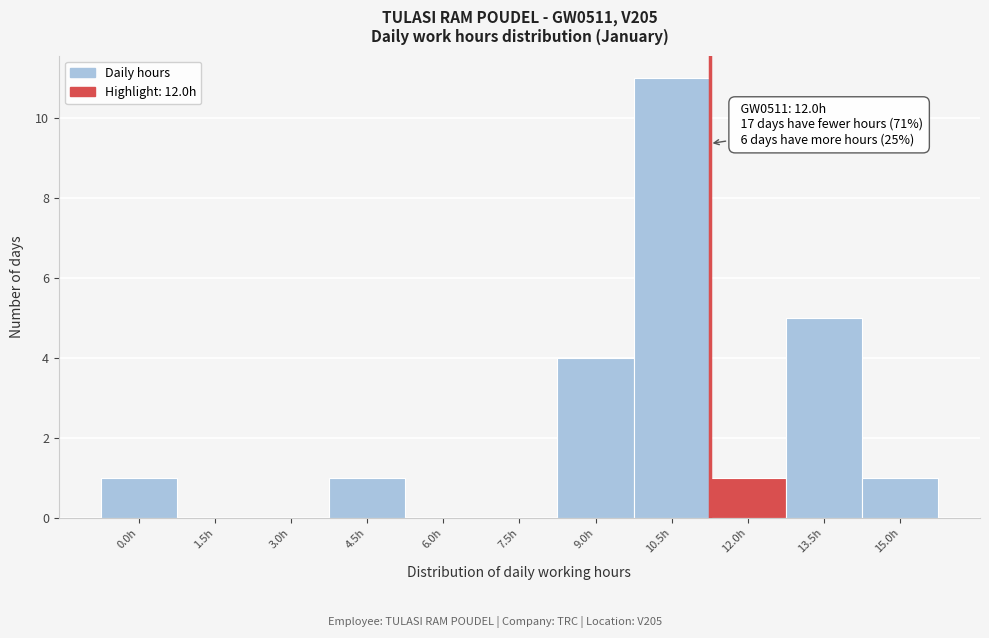

Reading left to right, transcribe all the data shown in this chart.

0.0h=1	1.5h=0	3.0h=0	4.5h=1	6.0h=0	7.5h=0	9.0h=4	10.5h=11	12.0h=1	13.5h=5	15.0h=1